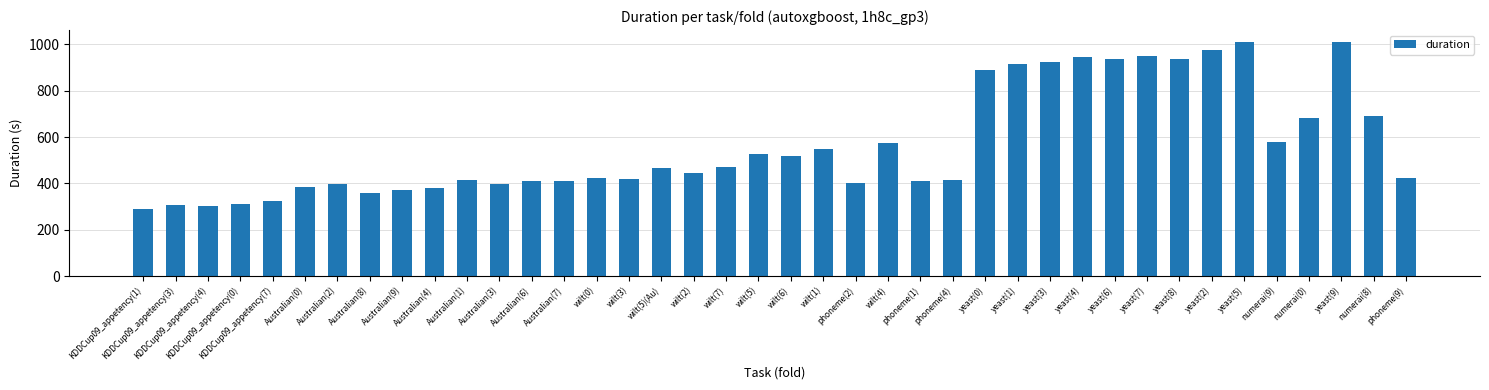

At which label does the data first exceed 446?

wilt(5)(Au)